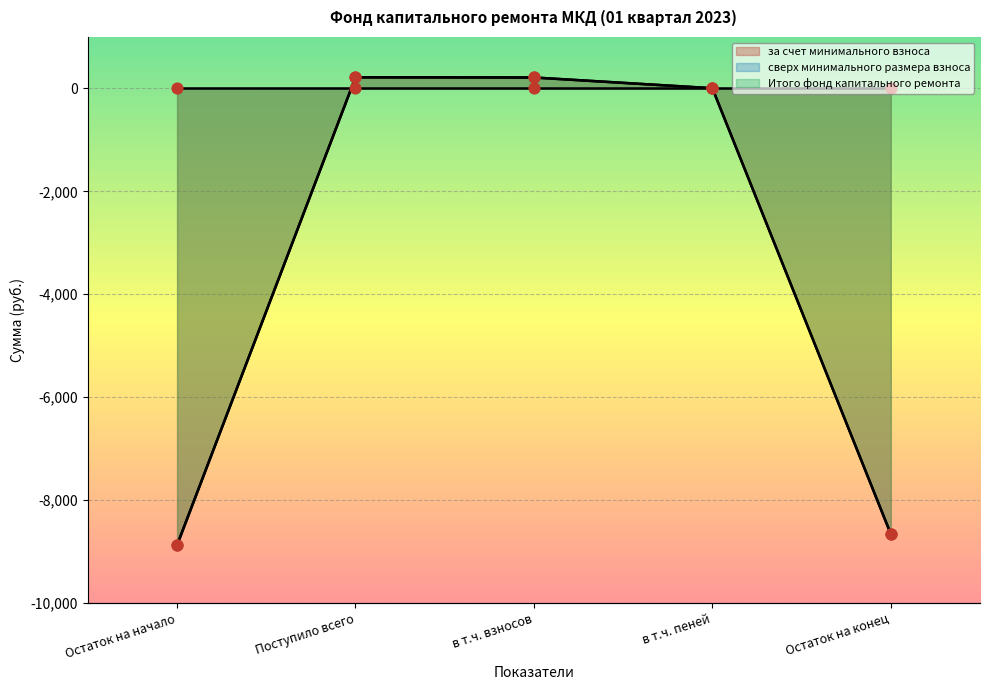

Which series has the widest spread of Y values?

за счет минимального взноса